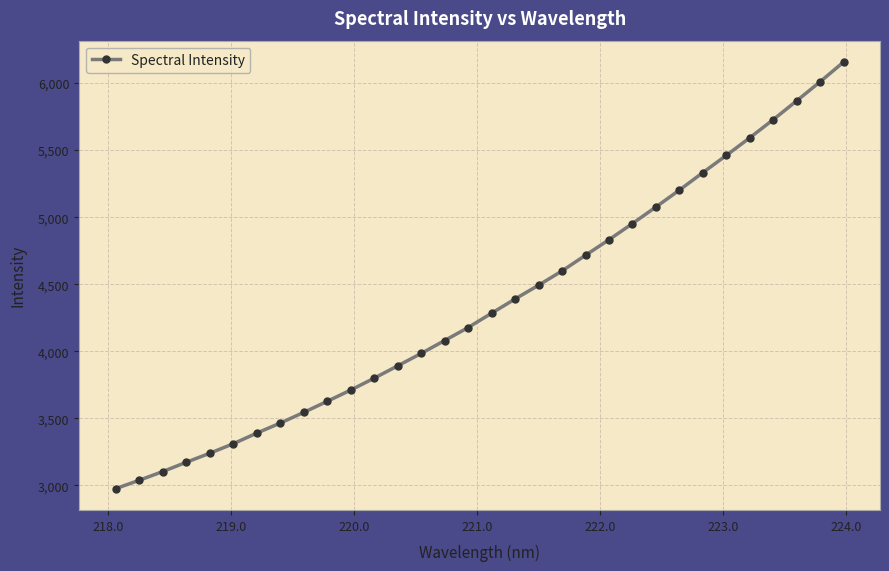

What is the value of the 29th point from the left?

5727.3